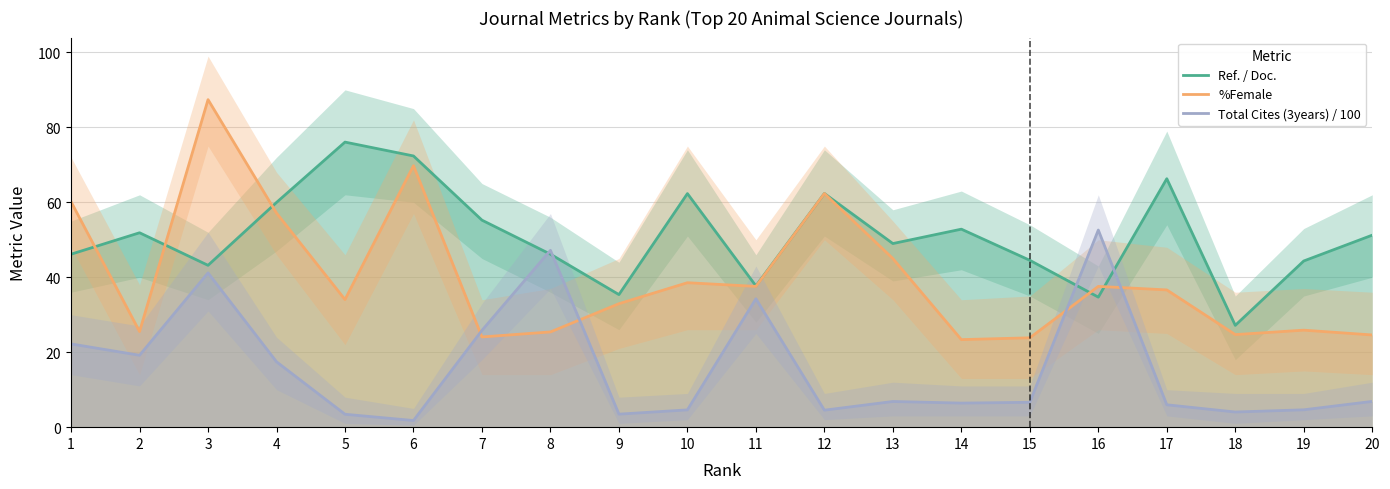

How many intersections are there between %Female and Ref. / Doc.?

5